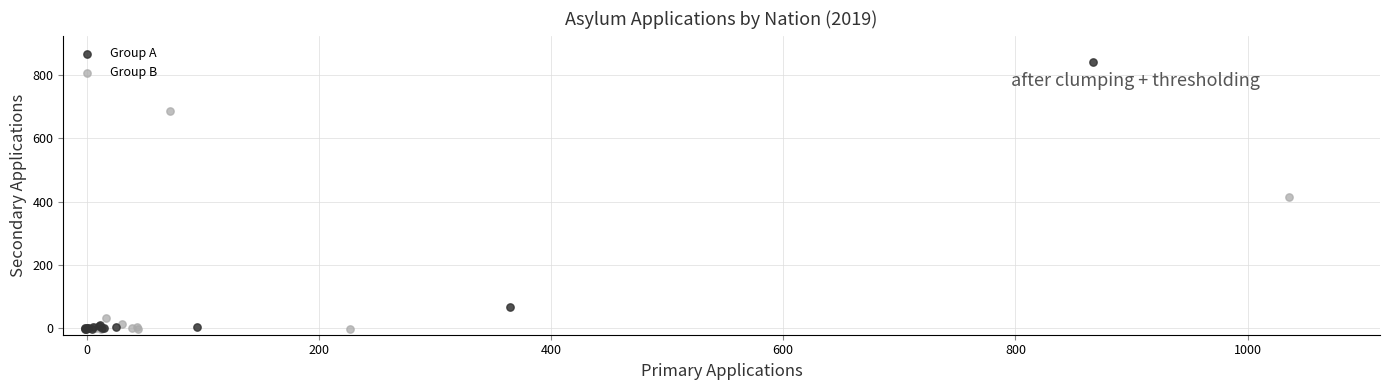

Which series has the widest spread of Y values?

Group A